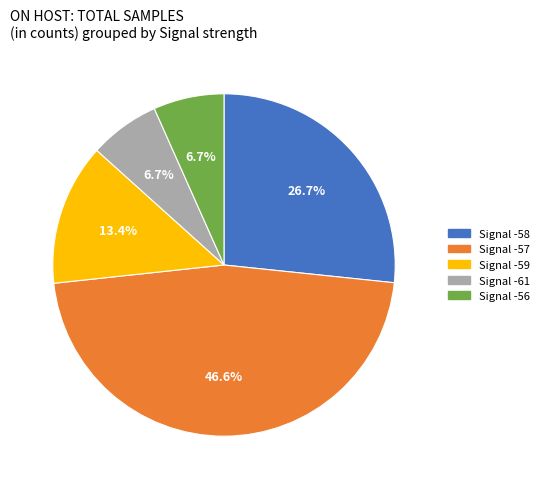

Between Signal -58 and Signal -57, which is larger?

Signal -57